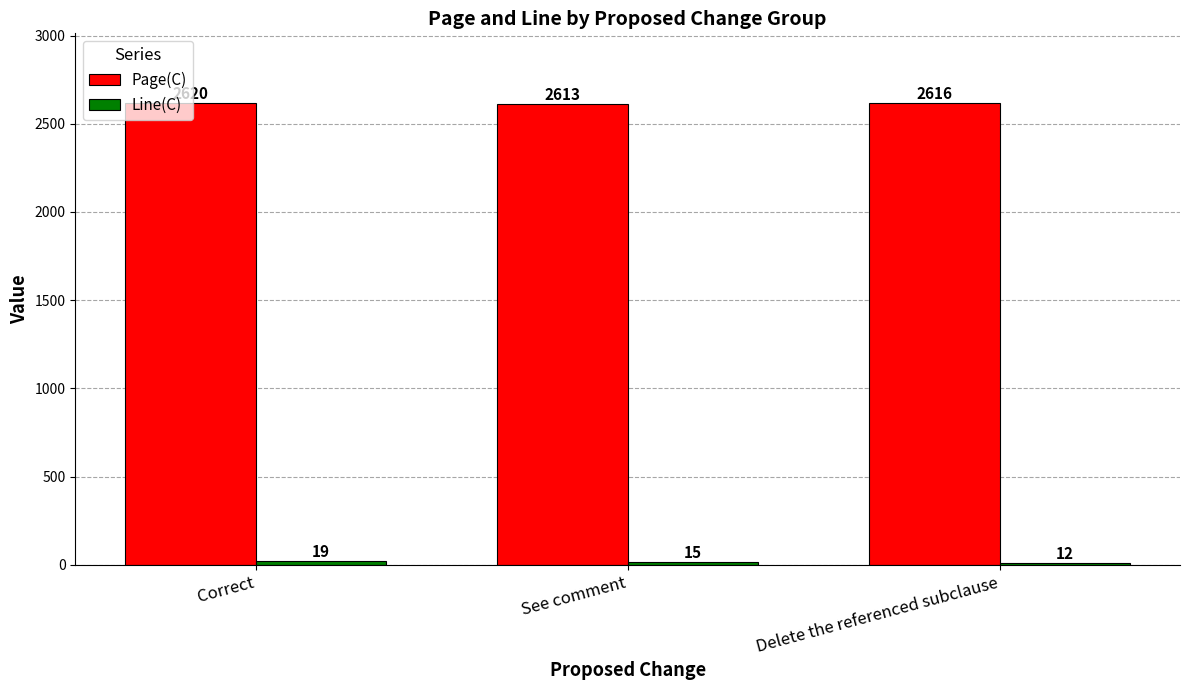

What is the smallest value displayed?

12